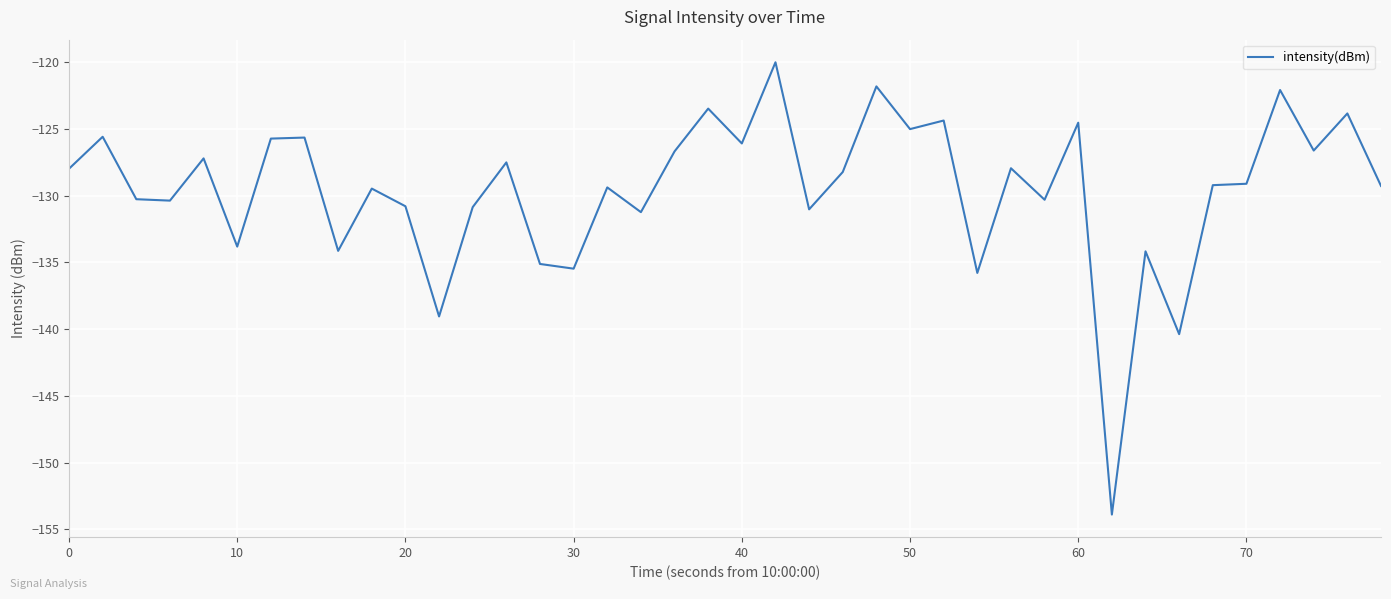

True or false: the data has more than 0 interior local peaks.

True